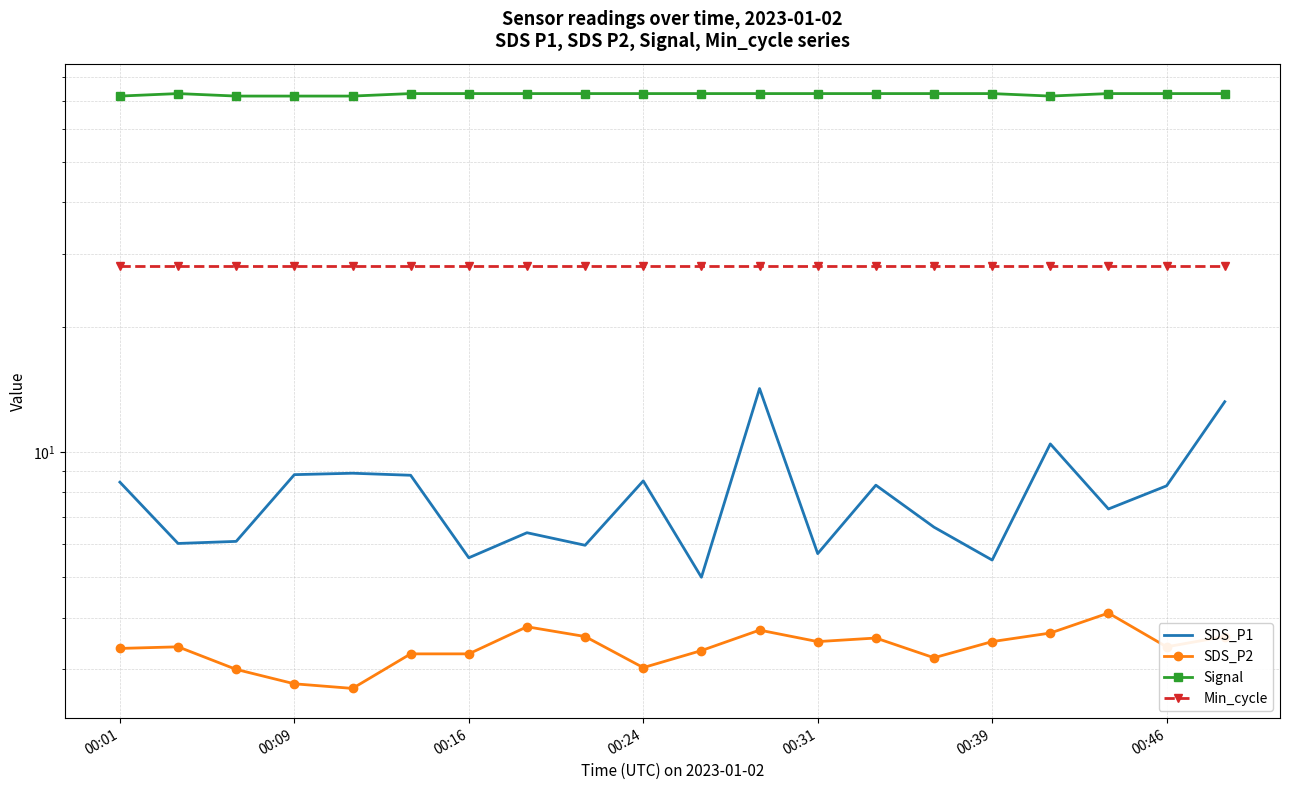

How many lines are shown in the chart?

4